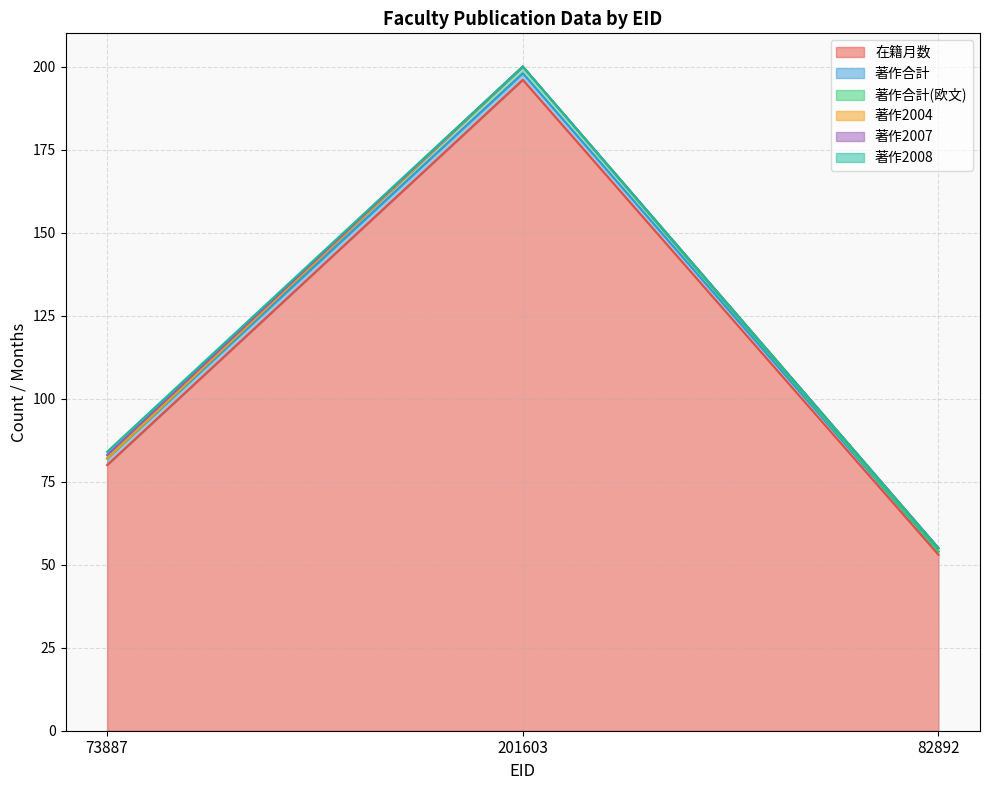

How many series are shown in this chart?

6